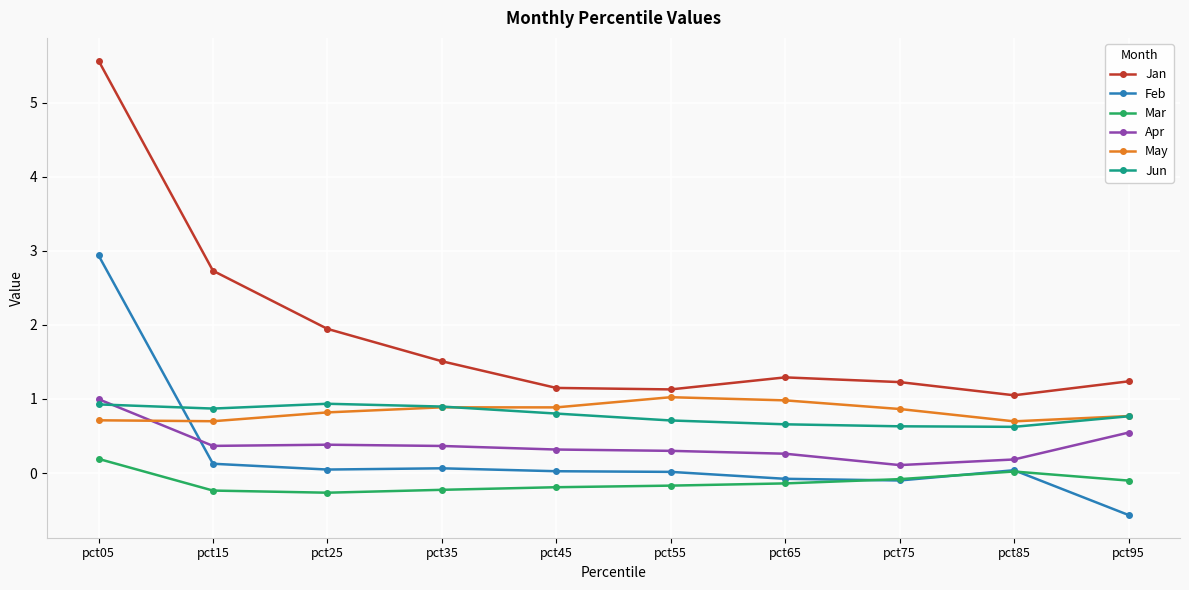

What is the minimum value shown in the chart?

-0.6